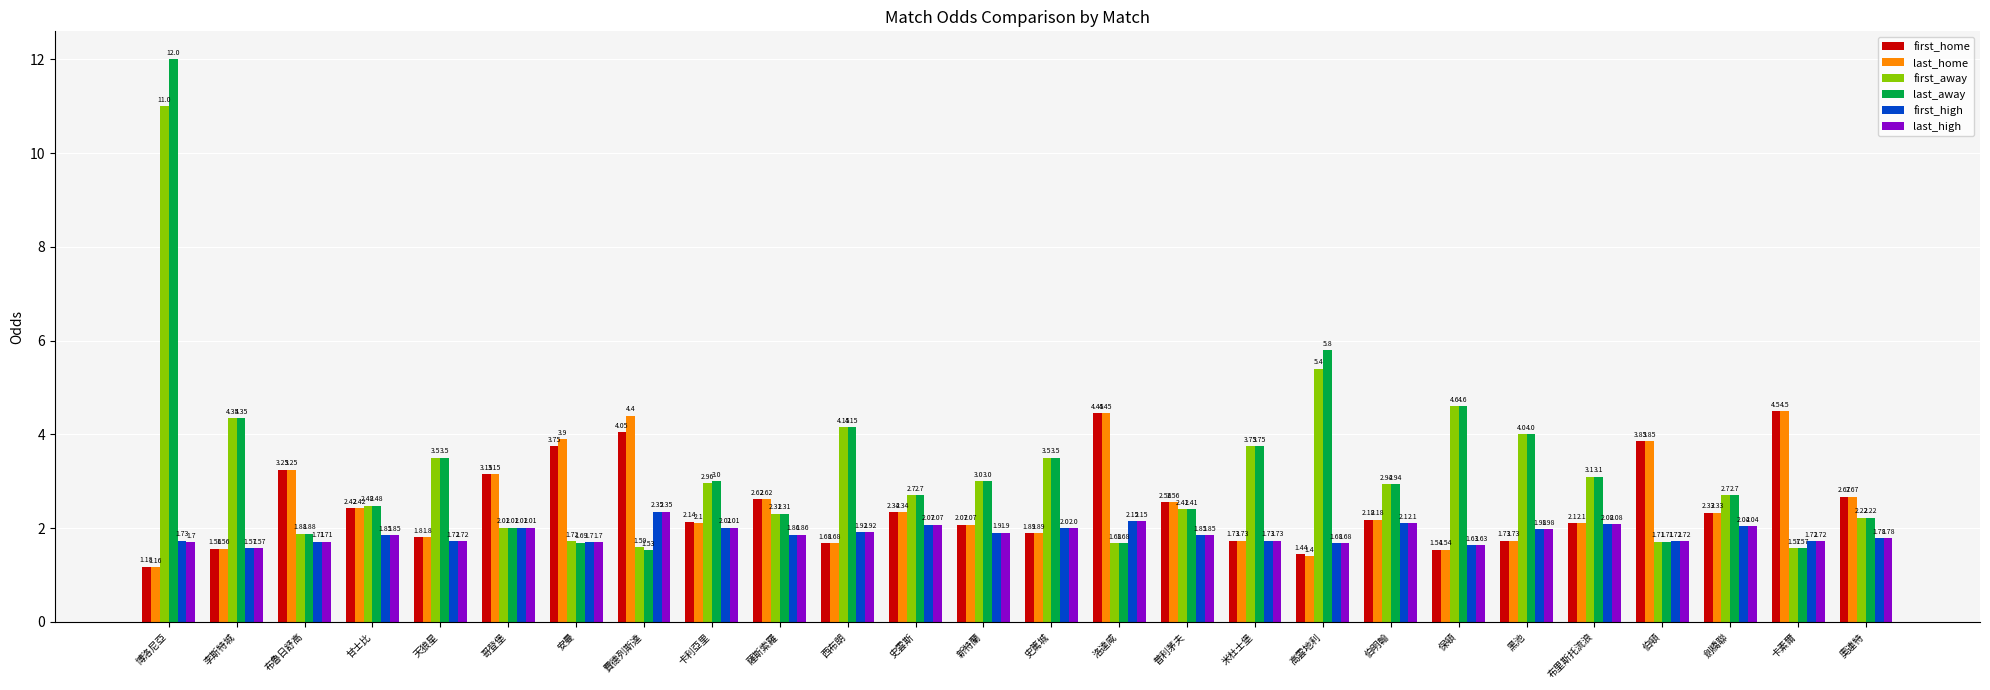

What are all the series names shown in the legend?

first_home, last_home, first_away, last_away, first_high, last_high